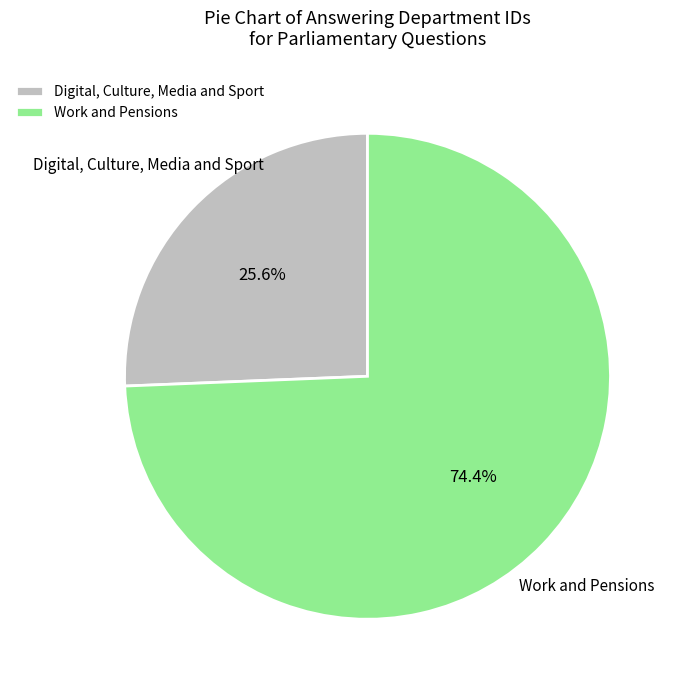

Which category has the smallest portion of the pie?

Digital, Culture, Media and Sport